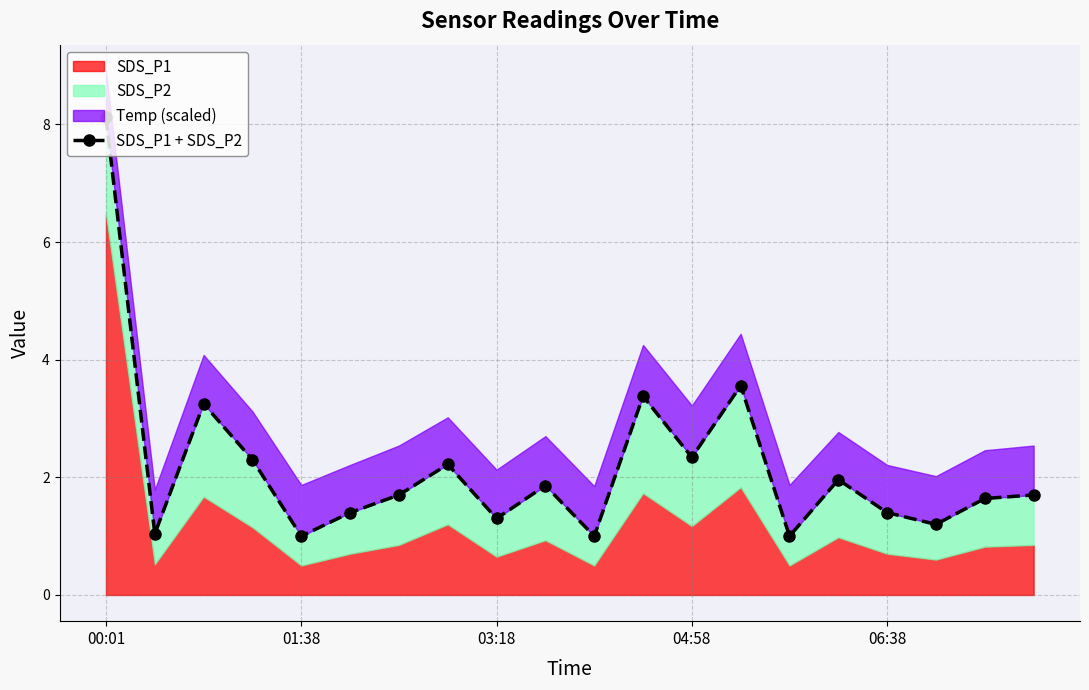

What is the sum of the values at 9 and 15?

3.8